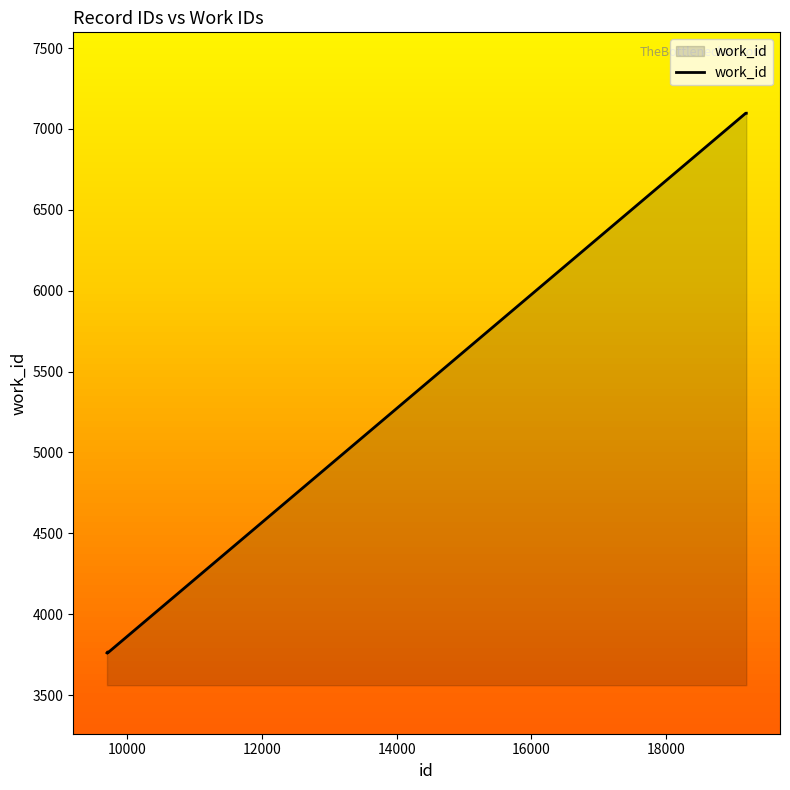

What is the difference between the maximum and minimum values?

3336